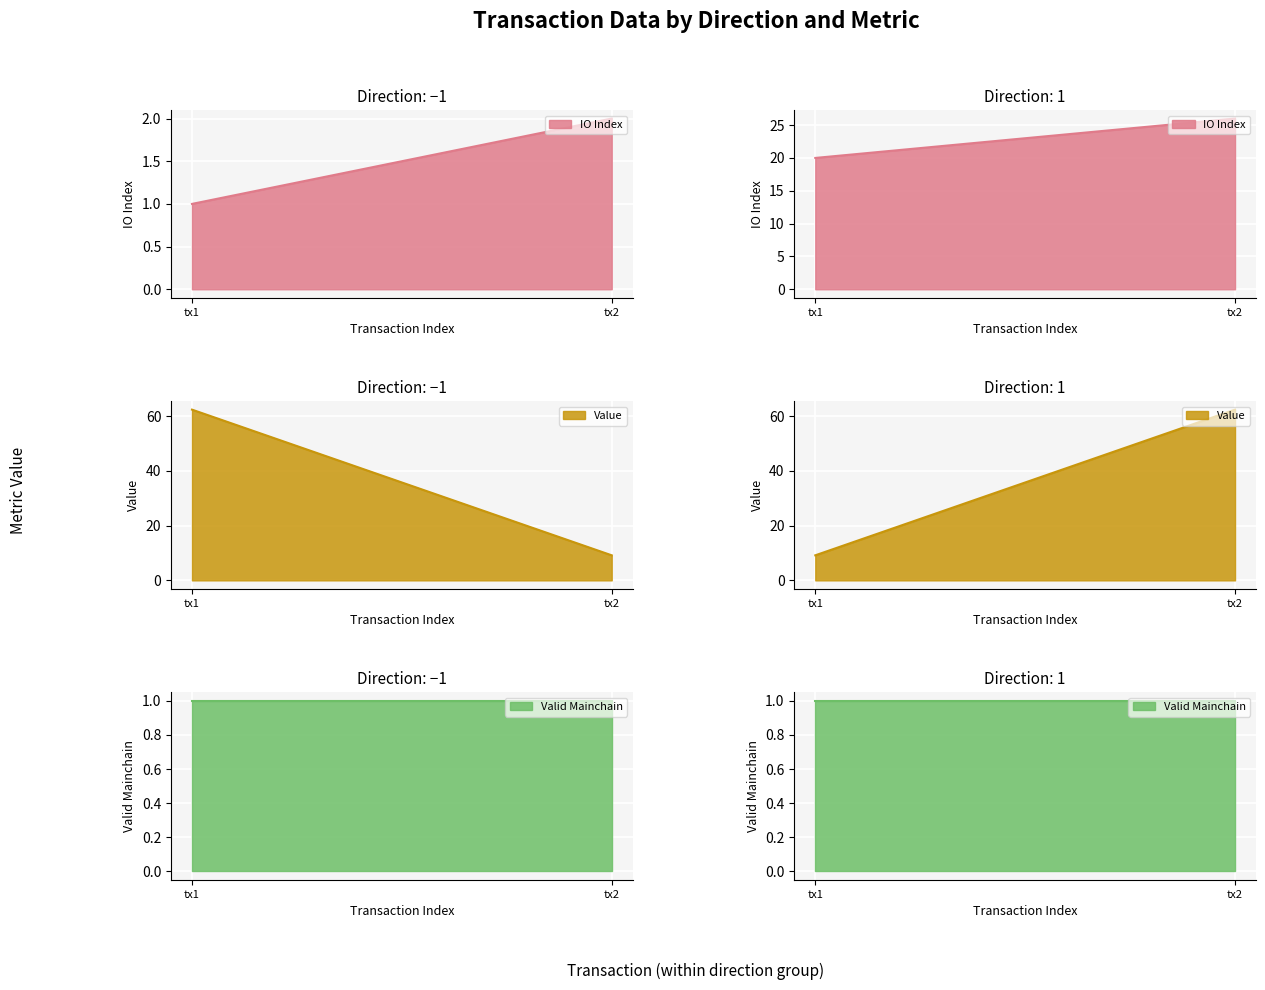

What is the sum of all value values?

142.9